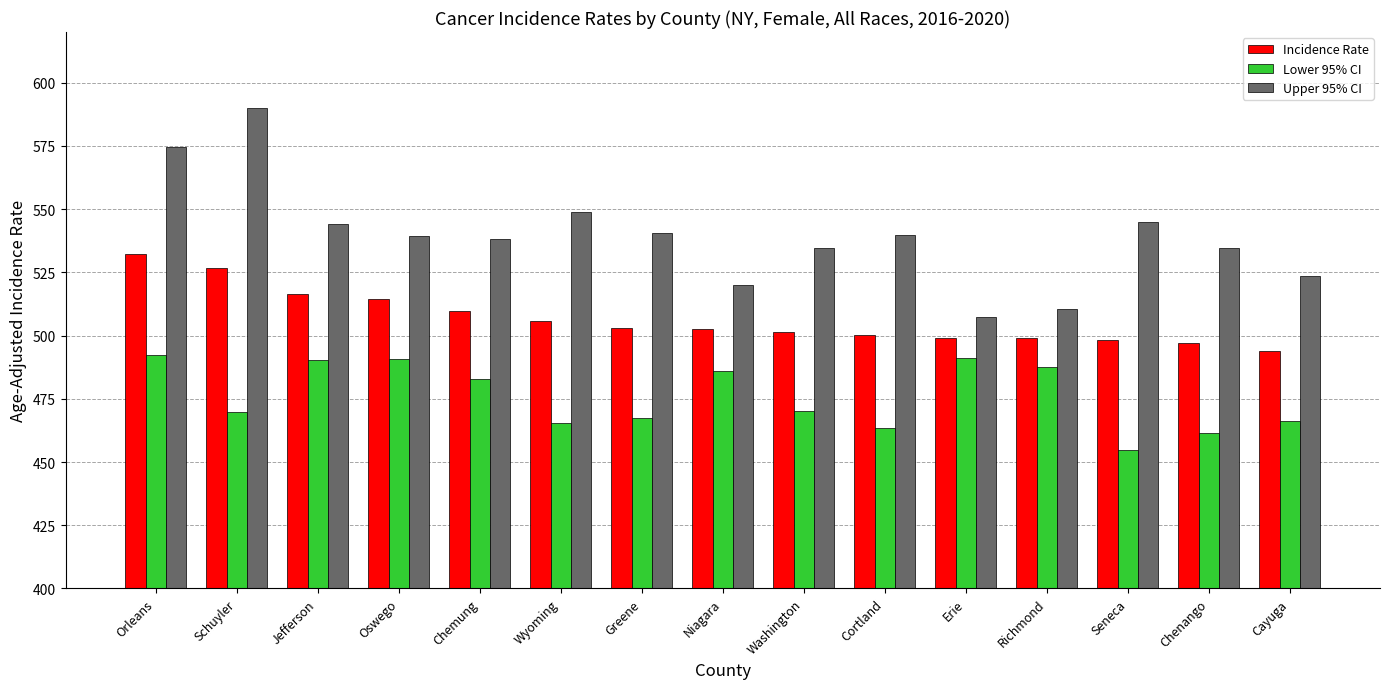

Rank the series by their average value, from lowest to highest.

Lower 95% CI, Incidence Rate, Upper 95% CI